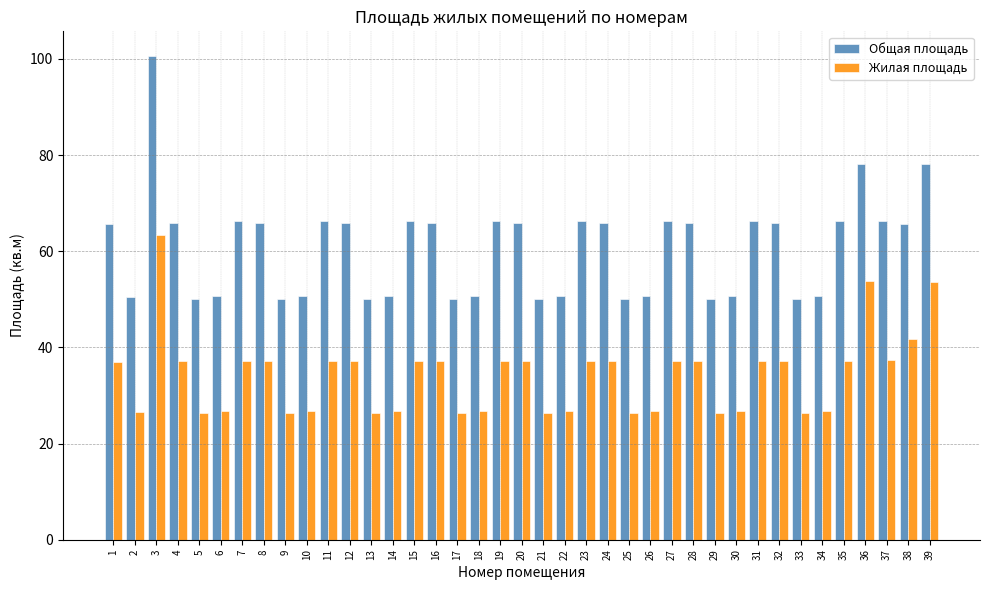

Rank the series by their maximum value, from lowest to highest.

Жилая площадь, Общая площадь